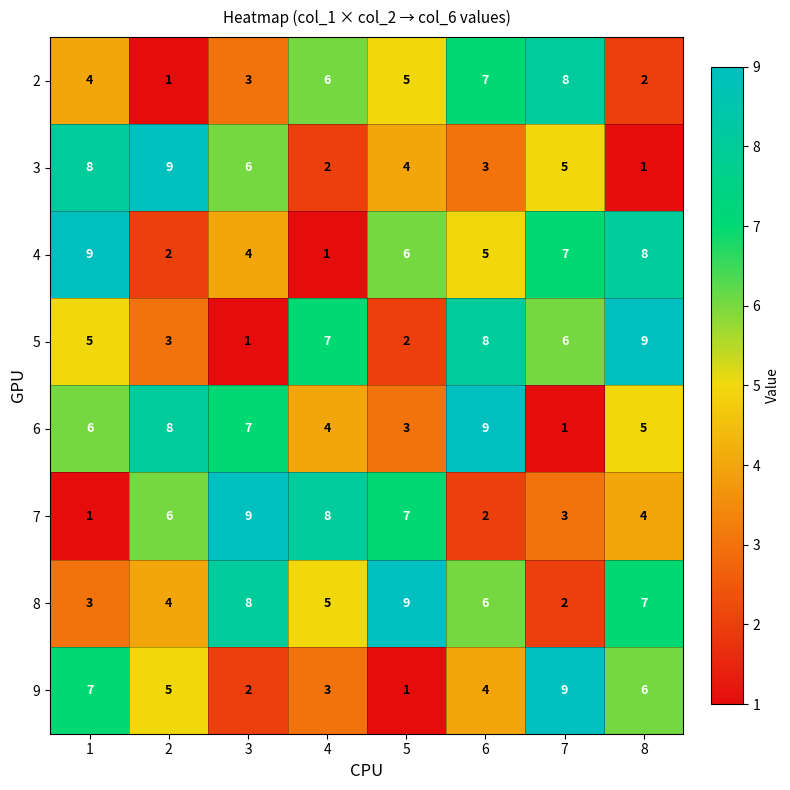

At which label does 3 reach its minimum?

8